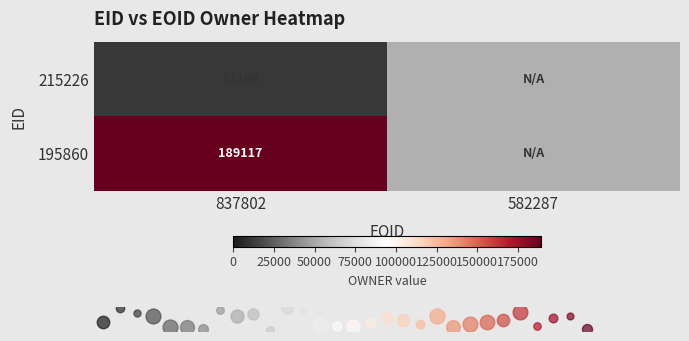

Which category has the lowest value across all series?

837802